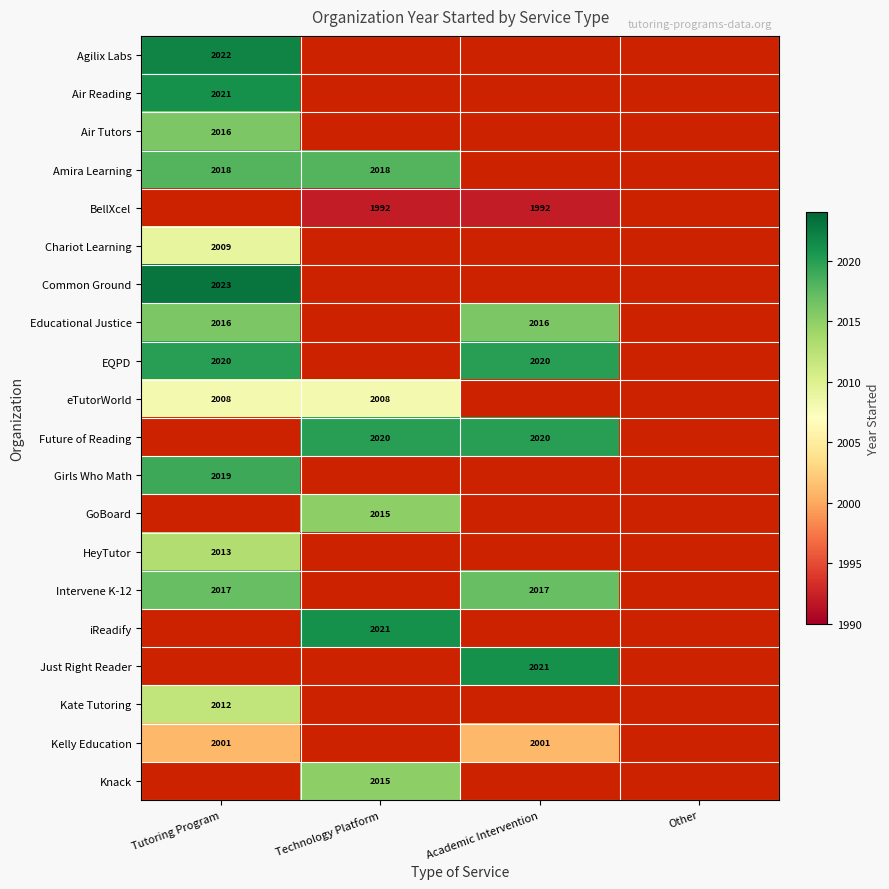

The value of Girls Who Math at Tutoring Program is 2019. True or false?

True